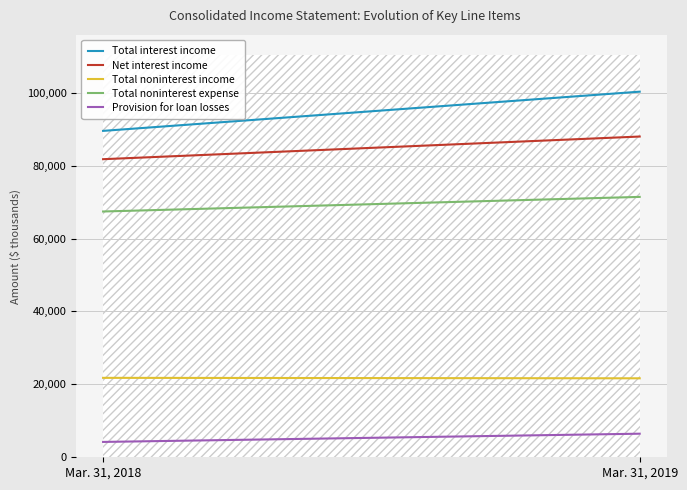

Reading left to right, what are all the values shown in this chart?

Total interest income: 89533	100289
Net interest income: 81767	87982
Total noninterest income: 21788	21662
Total noninterest expense: 67421	71424
Provision for loan losses: 4209	6467